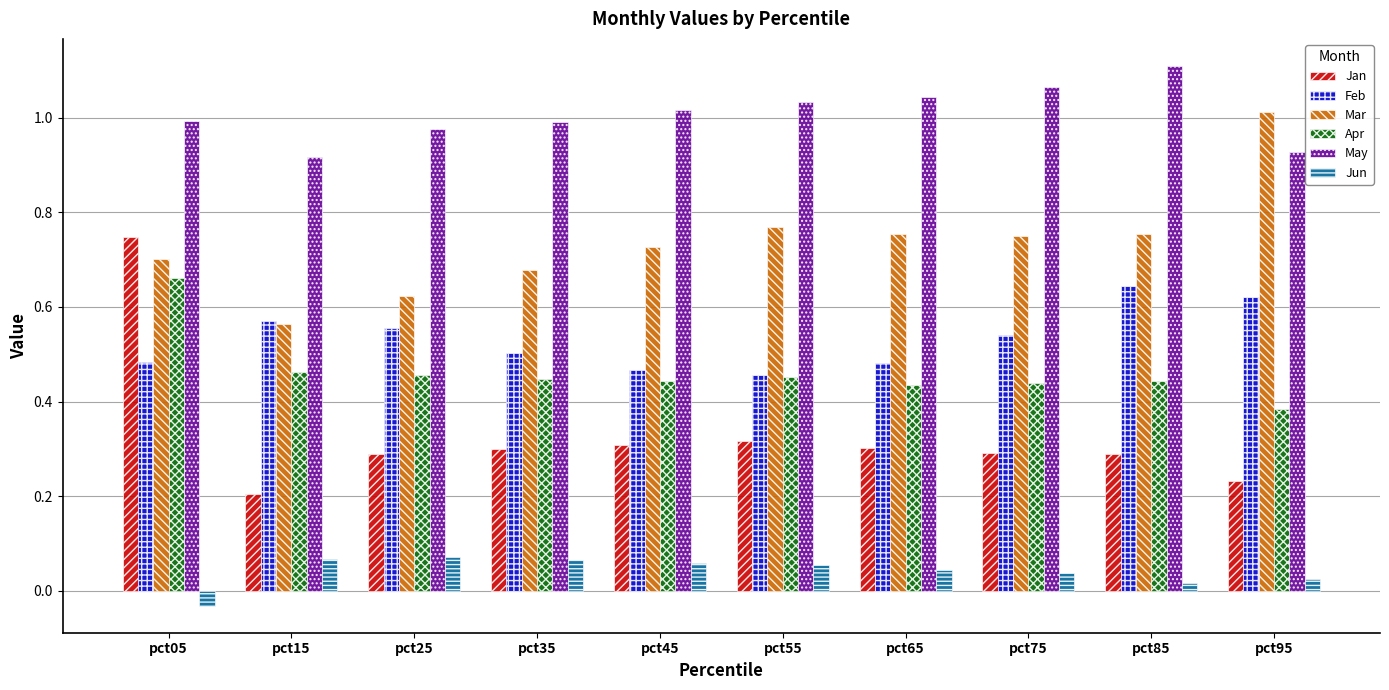

How many categories are shown in the chart?

10